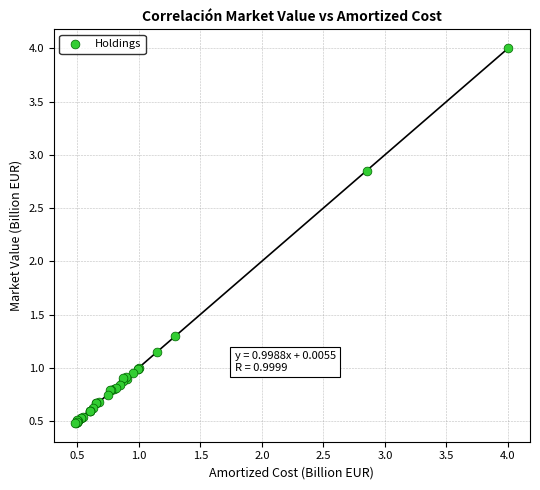

What Y value in the scatter plot is closest to 2?

1.3